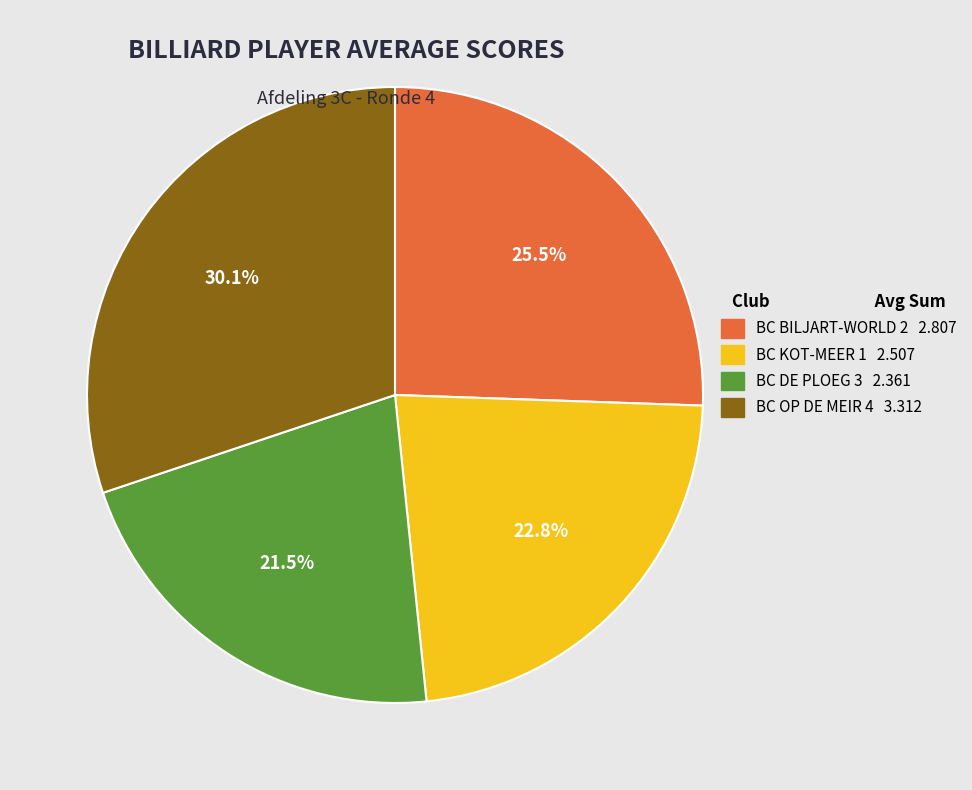

To the nearest percent, what is the average slice percentage?

25%